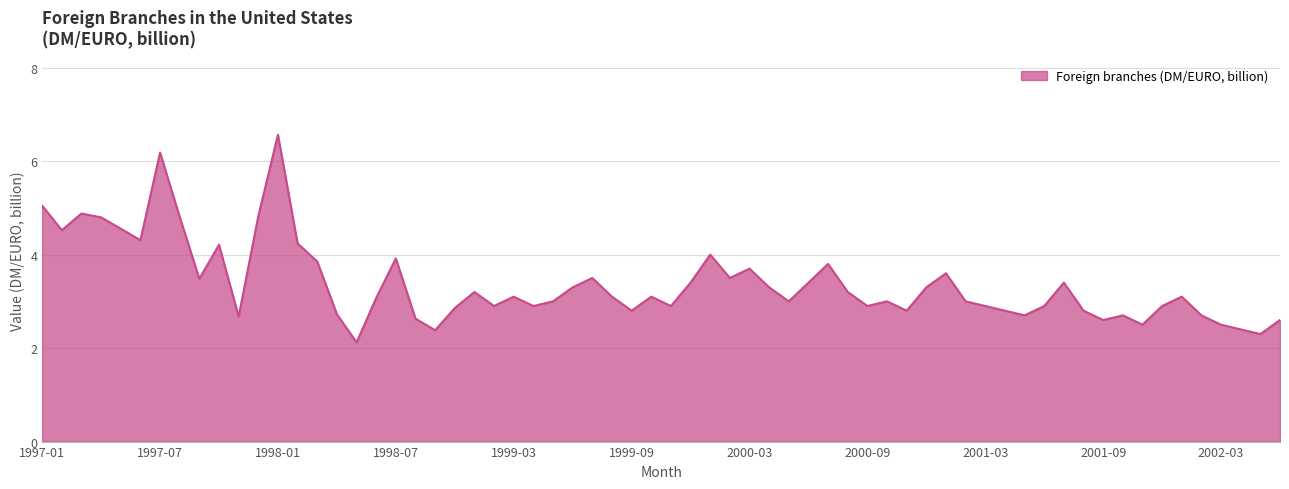

What is the maximum value shown in the chart?

6.6